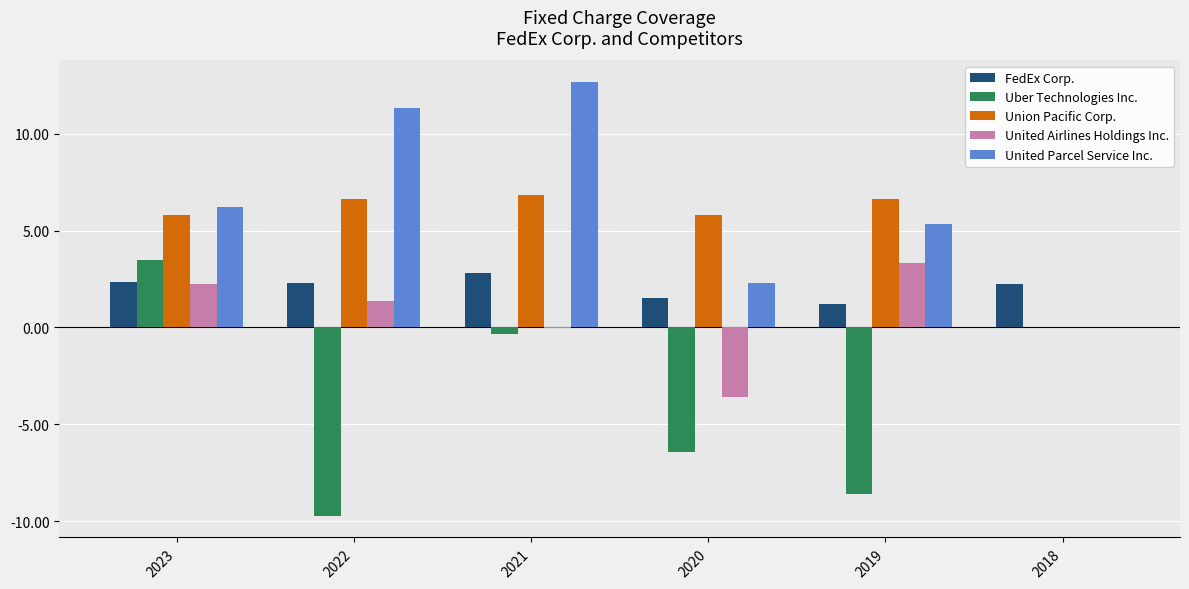

Between 2022 and 2021, which series saw the biggest shift?

Uber Technologies Inc.